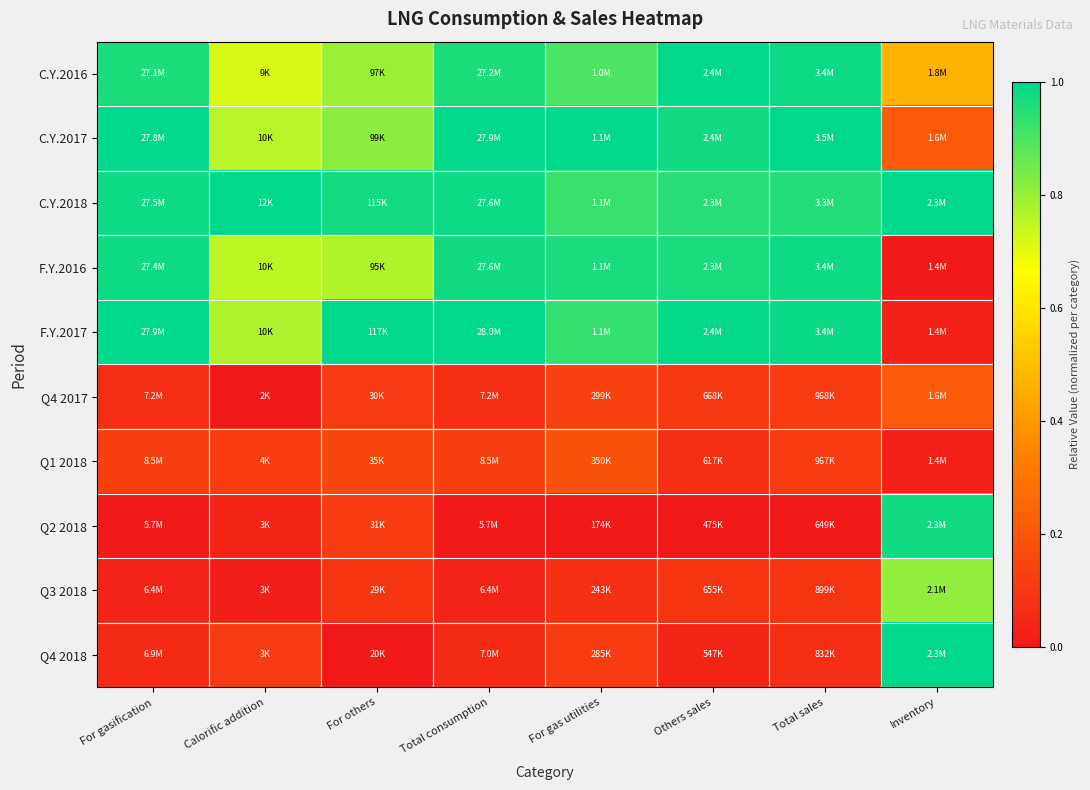

Rank the series at For gas utilities from lowest to highest value.

Q2 2018, Q3 2018, Q4 2018, Q4 2017, Q1 2018, C.Y.2016, C.Y.2018, F.Y.2017, F.Y.2016, C.Y.2017